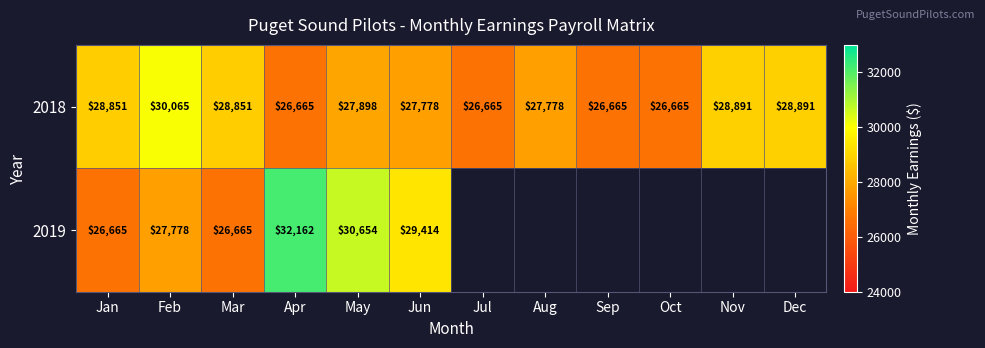

What is the greatest value displayed?

32162.4